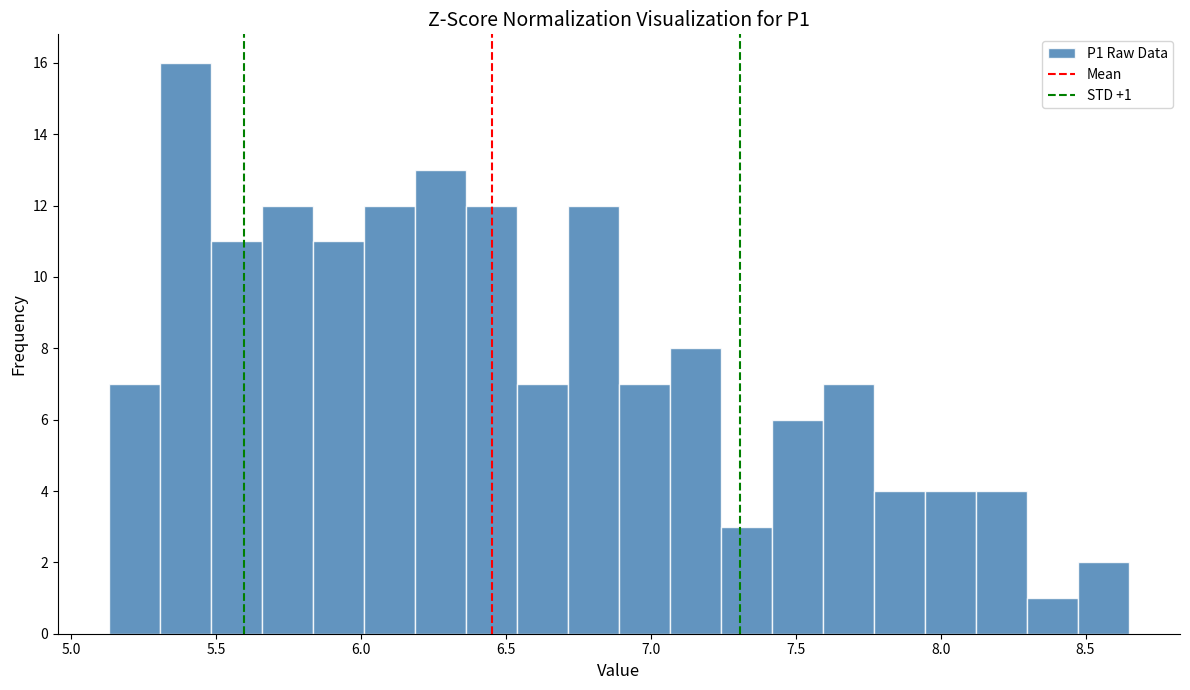

Read against the x-axis, roughly where is the centre of the tallest bar?

5.40